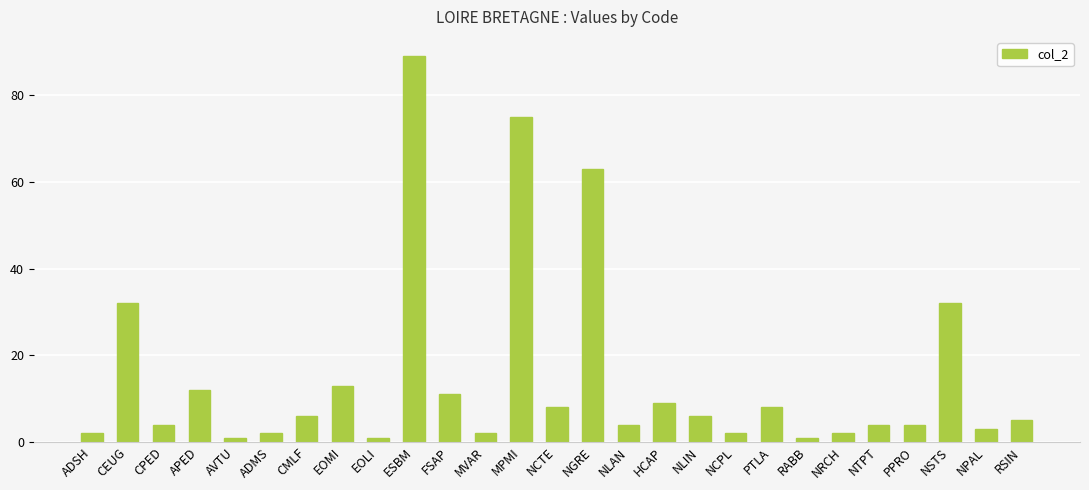

Reading left to right, list all the values displayed in this chart.

ADSH=2	CEUG=32	CPED=4	APED=12	AVTU=1	ADMS=2	CMLF=6	EOMI=13	EOLI=1	ESBM=89	FSAP=11	MVAR=2	MPMI=75	NCTE=8	NGRE=63	NLAN=4	HCAP=9	NLIN=6	NCPL=2	PTLA=8	RABB=1	NRCH=2	NTPT=4	PPRO=4	NSTS=32	NPAL=3	RSIN=5